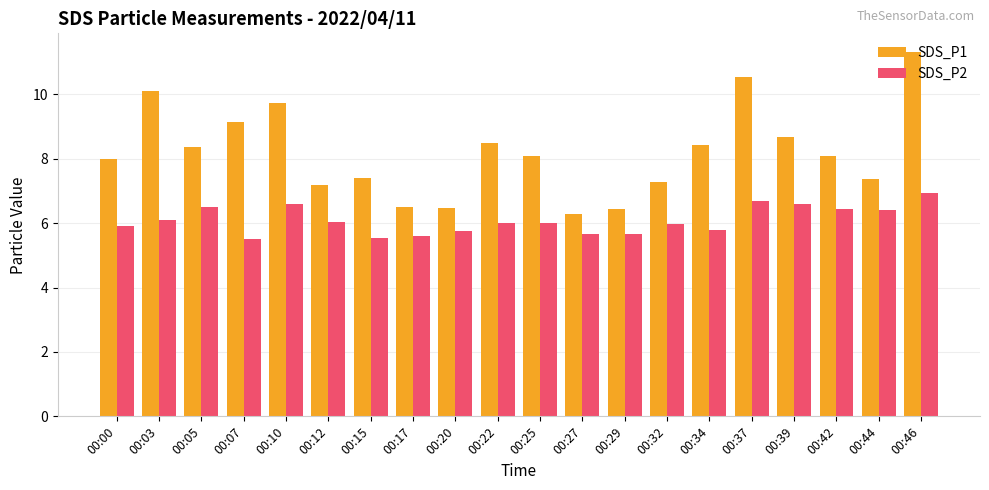

What is the difference between the maximum and minimum values in the SDS_P2 series?

1.4